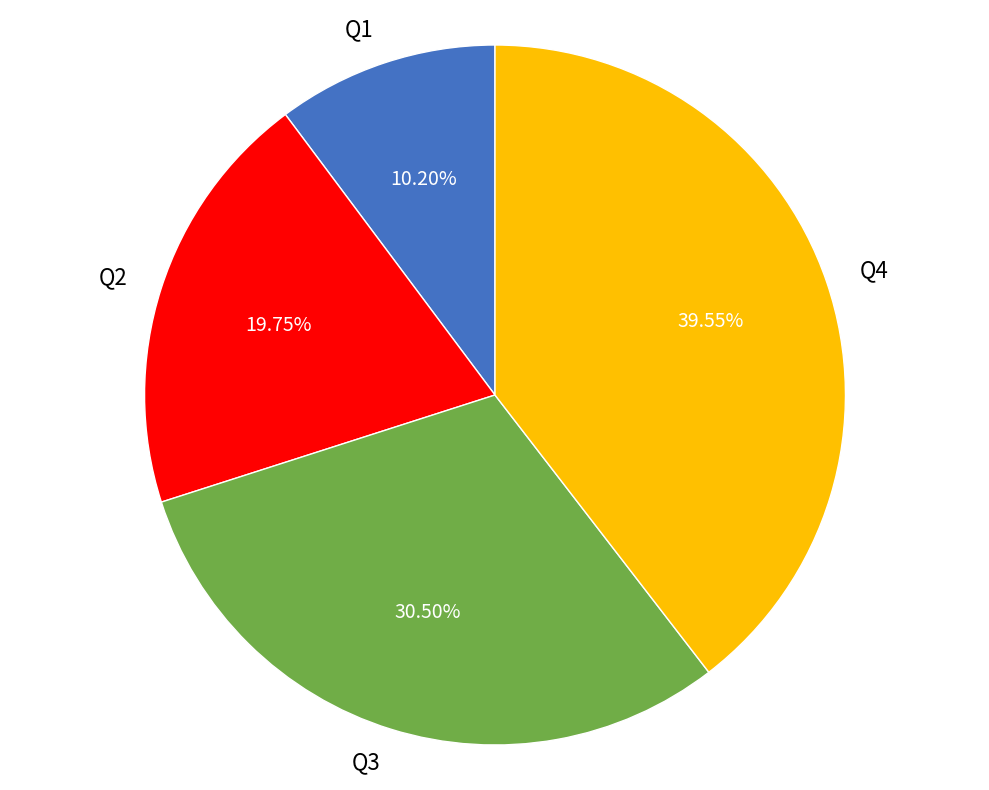

Does any single category account for the majority?

No